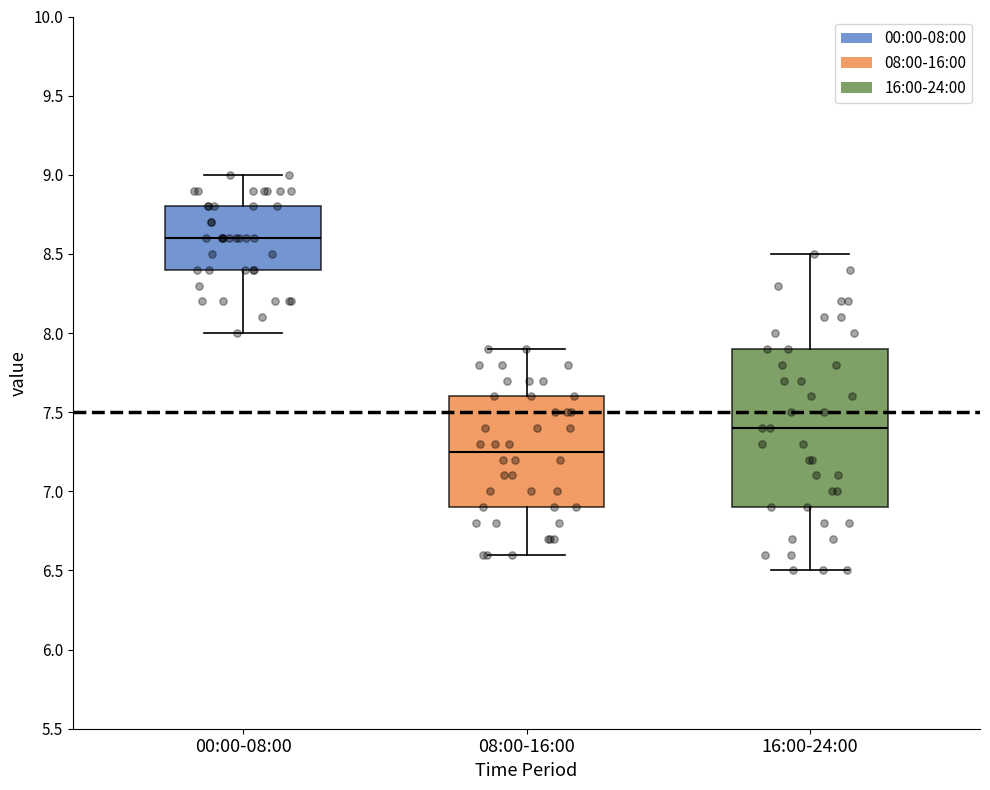

Reading left to right, read every box against the y-axis: the position of its median line, the range the box covers, and the ends of its whiskers. The values are not printed on the chart, so give them approximately, as read against the axis.

00:00-08:00: median 8.60, box 8.40 to 8.80, whiskers 8.00 to 9.00
08:00-16:00: median 7.25, box 6.90 to 7.60, whiskers 6.60 to 7.90
16:00-24:00: median 7.40, box 6.90 to 7.90, whiskers 6.50 to 8.50